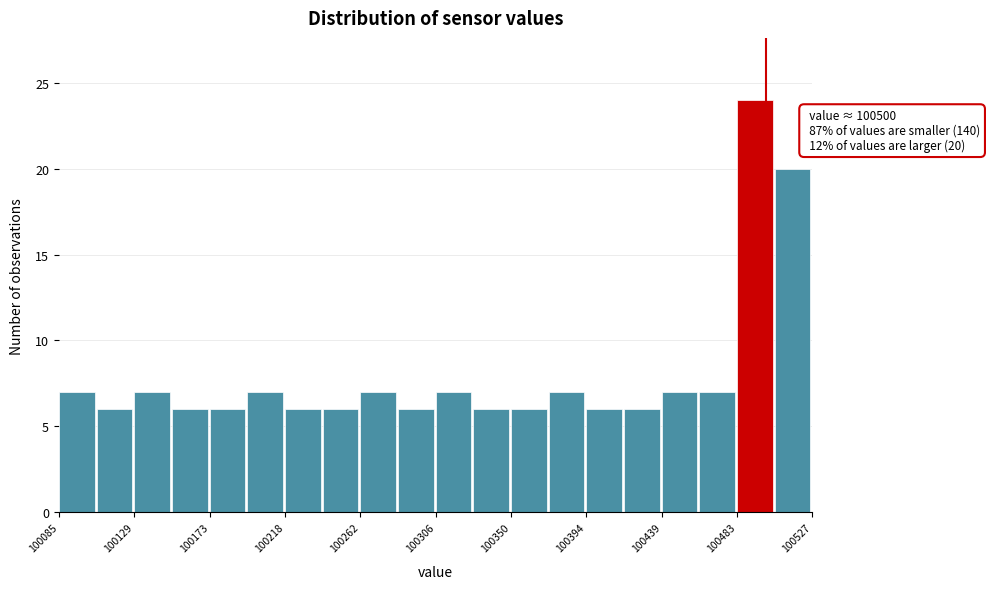

Which range on the x-axis has the tallest bar?

100485 to 100505